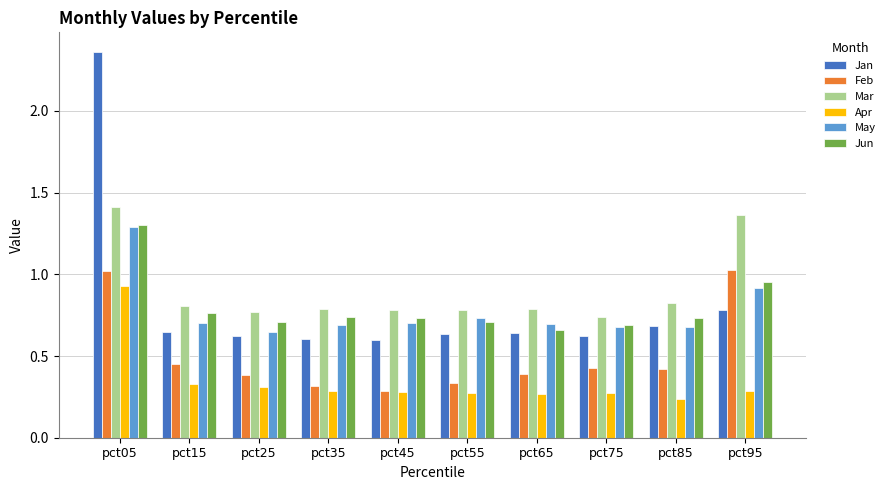

True or false: Jan has a value of 0.2 at pct65.

False